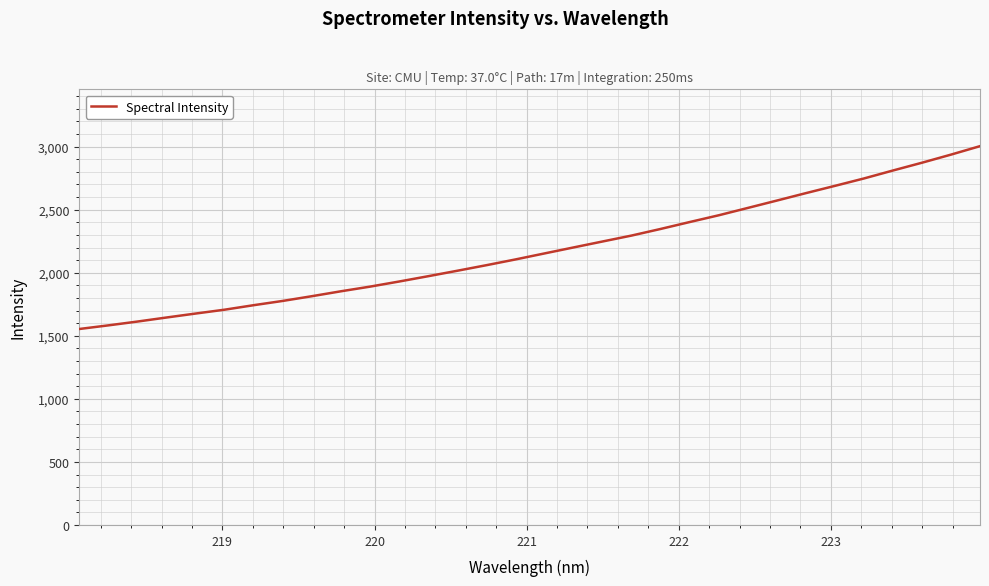

What is the maximum value shown in the chart?

3003.9